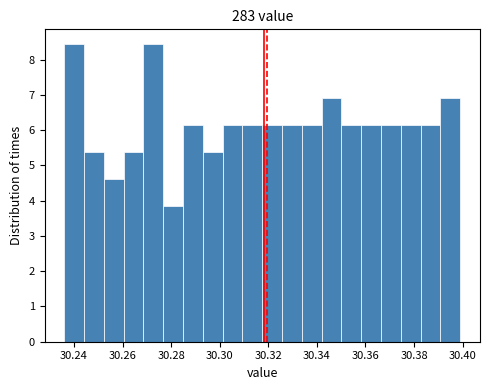

Reading left to right, list every bar in this chart as the range it spans on the x-axis followed by its height. Neither the bar edges nor the heights are printed on the chart, so give them approximately, as read against the axes.

30.236 to 30.244: 8.4
30.244 to 30.252: 5.4
30.252 to 30.260: 4.6
30.260 to 30.268: 5.4
30.268 to 30.276: 8.4
30.276 to 30.284: 3.8
30.284 to 30.294: 6.1
30.294 to 30.302: 5.4
30.302 to 30.310: 6.1
30.310 to 30.318: 6.1
30.318 to 30.326: 6.1
30.326 to 30.334: 6.1
30.334 to 30.342: 6.1
30.342 to 30.350: 6.9
30.350 to 30.358: 6.1
30.358 to 30.366: 6.1
30.366 to 30.374: 6.1
30.374 to 30.382: 6.1
30.382 to 30.390: 6.1
30.390 to 30.400: 6.9